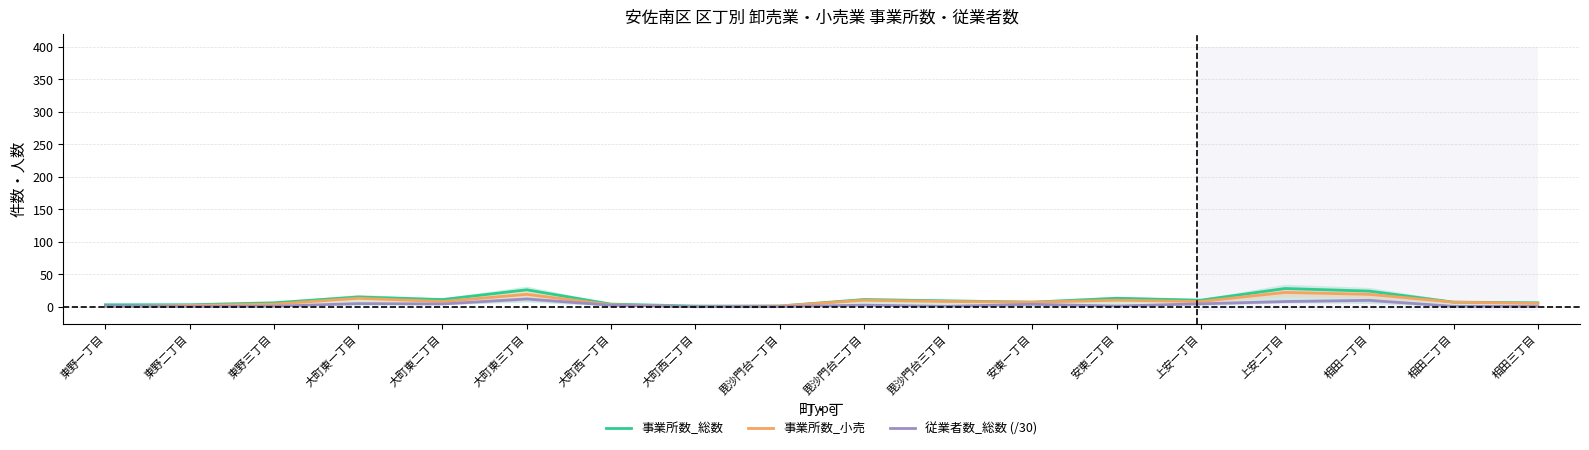

Reading right to left, extract all data points from this chart.

事業所数_総数: 相田三丁目=6.0	相田二丁目=7.0	相田一丁目=24.0	上安二丁目=28.0	上安一丁目=10.0	安東二丁目=13.0	安東一丁目=7.0	毘沙門台三丁目=9.0	毘沙門台二丁目=11.0	毘沙門台一丁目=1.0	大町西二丁目=1.0	大町西一丁目=4.0	大町東三丁目=26.0	大町東二丁目=11.0	大町東一丁目=15.0	東野三丁目=6.0	東野二丁目=3.0	東野一丁目=3.0
事業所数_小売: 相田三丁目=5.0	相田二丁目=7.0	相田一丁目=19.0	上安二丁目=22.0	上安一丁目=8.0	安東二丁目=10.0	安東一丁目=7.0	毘沙門台三丁目=8.0	毘沙門台二丁目=10.0	毘沙門台一丁目=1.0	大町西二丁目=0.0	大町西一丁目=3.0	大町東三丁目=19.0	大町東二丁目=8.0	大町東一丁目=13.0	東野三丁目=4.0	東野二丁目=2.0	東野一丁目=0.0
従業者数_総数 (/30): 相田三丁目=0.4	相田二丁目=0.5	相田一丁目=9.8	上安二丁目=8.0	上安一丁目=4.5	安東二丁目=1.0	安東一丁目=3.6	毘沙門台三丁目=0.6	毘沙門台二丁目=2.3	毘沙門台一丁目=0.0	大町西二丁目=0.0	大町西一丁目=2.3	大町東三丁目=11.9	大町東二丁目=4.2	大町東一丁目=4.8	東野三丁目=0.7	東野二丁目=0.2	東野一丁目=1.0